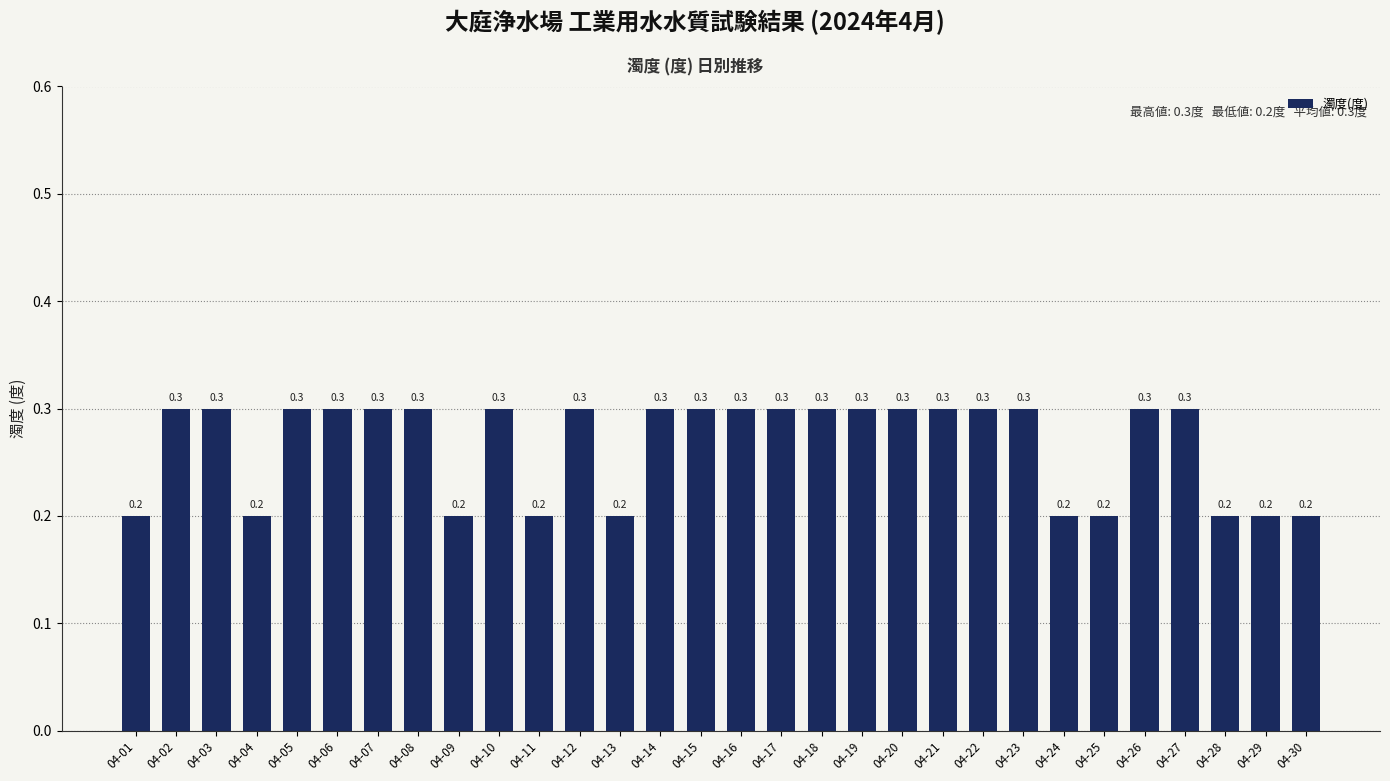

Reading left to right, transcribe all the data shown in this chart.

04-01=0.2	04-02=0.3	04-03=0.3	04-04=0.2	04-05=0.3	04-06=0.3	04-07=0.3	04-08=0.3	04-09=0.2	04-10=0.3	04-11=0.2	04-12=0.3	04-13=0.2	04-14=0.3	04-15=0.3	04-16=0.3	04-17=0.3	04-18=0.3	04-19=0.3	04-20=0.3	04-21=0.3	04-22=0.3	04-23=0.3	04-24=0.2	04-25=0.2	04-26=0.3	04-27=0.3	04-28=0.2	04-29=0.2	04-30=0.2